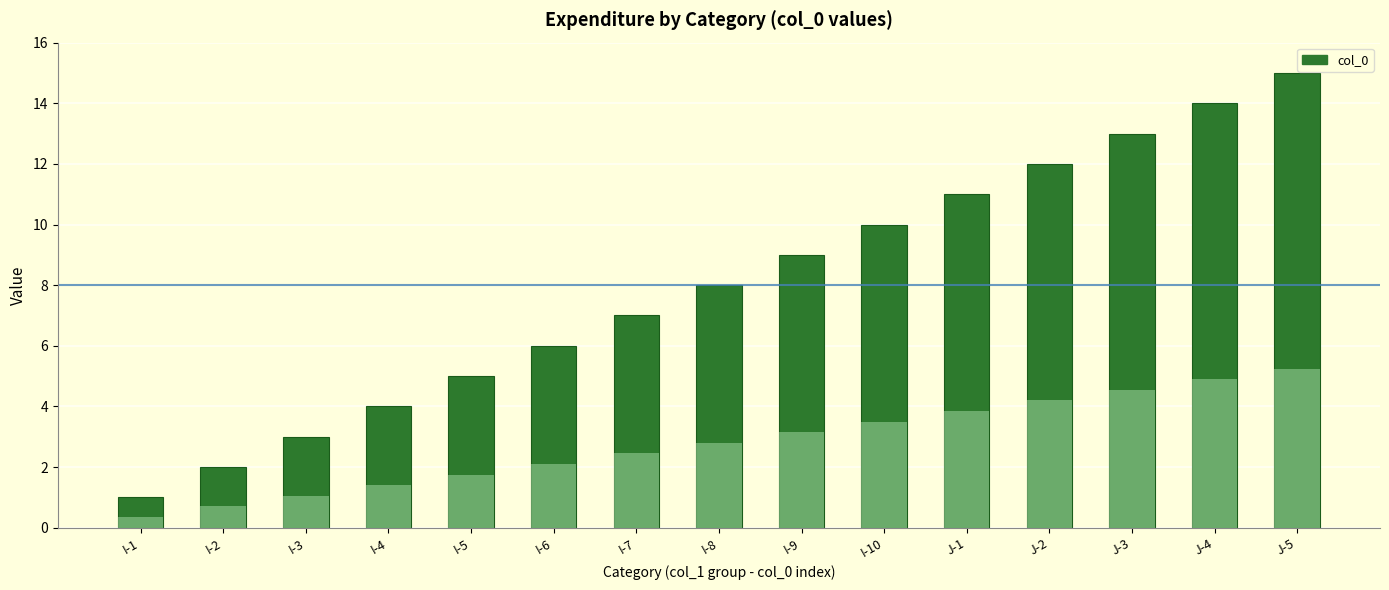

Is it true that the value at J-3 is 13?

True